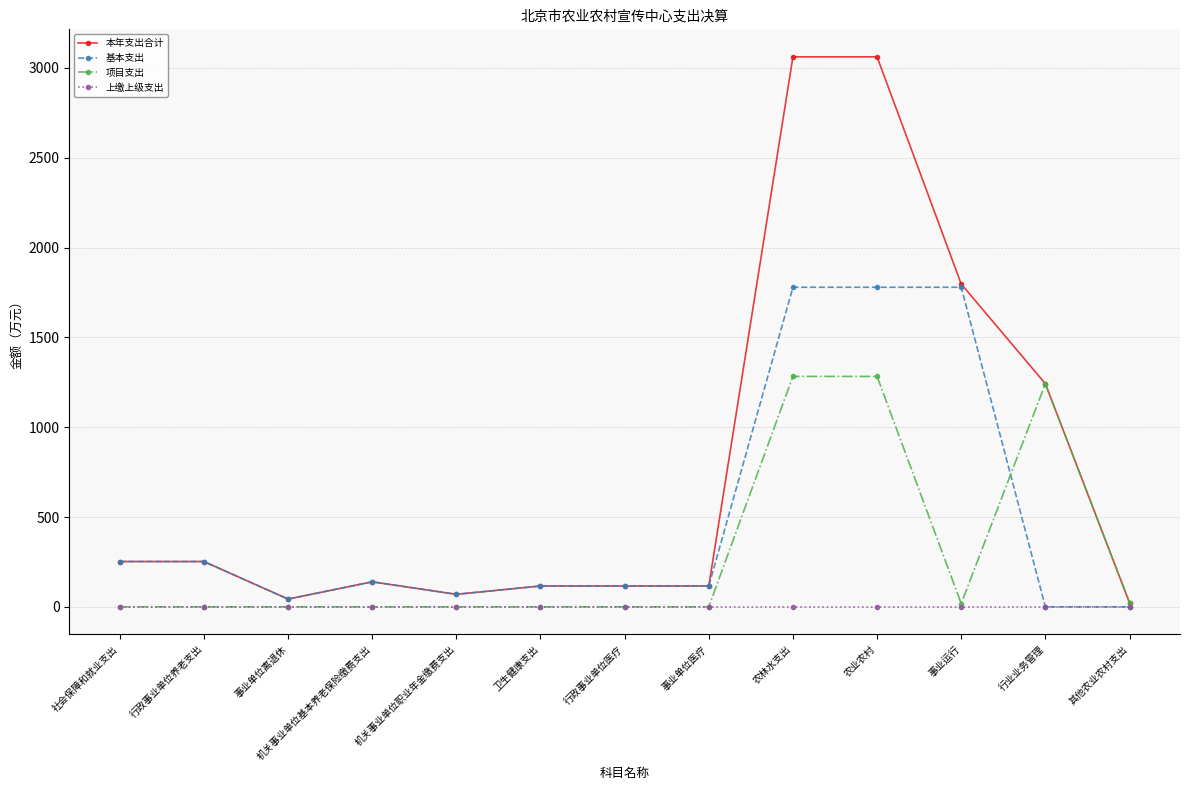

Does the chart have visible grid lines?

Yes